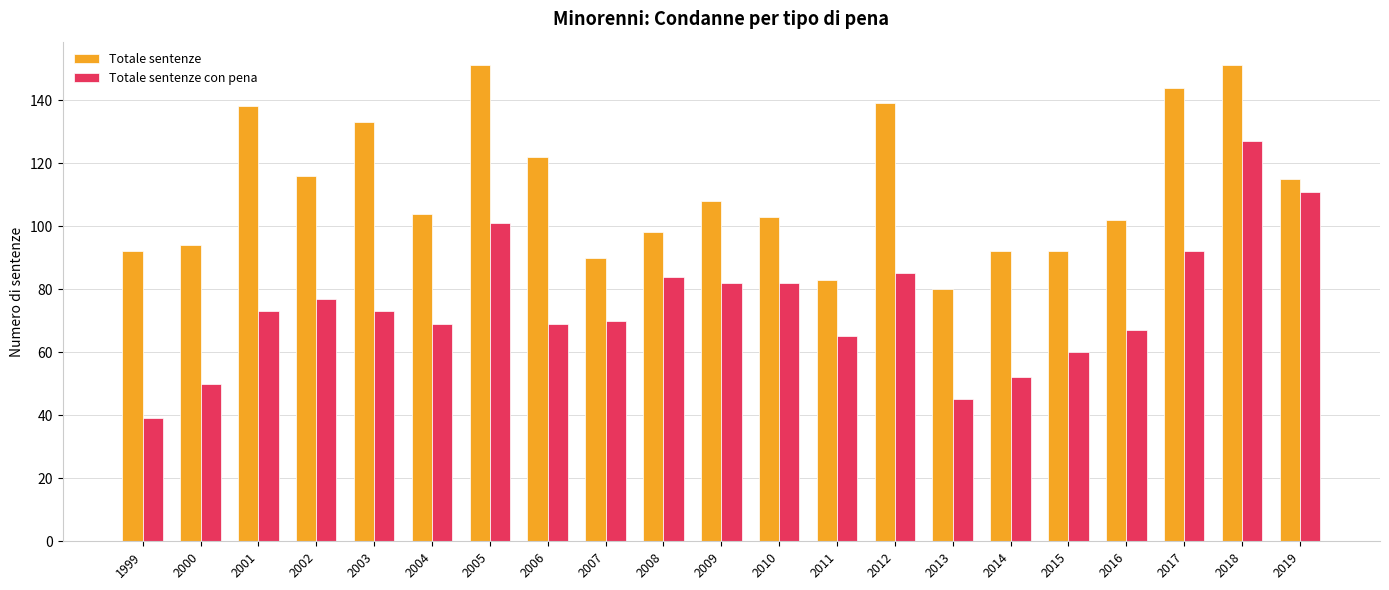

List the series in order of their overall mean, highest first.

Totale sentenze, Totale sentenze con pena